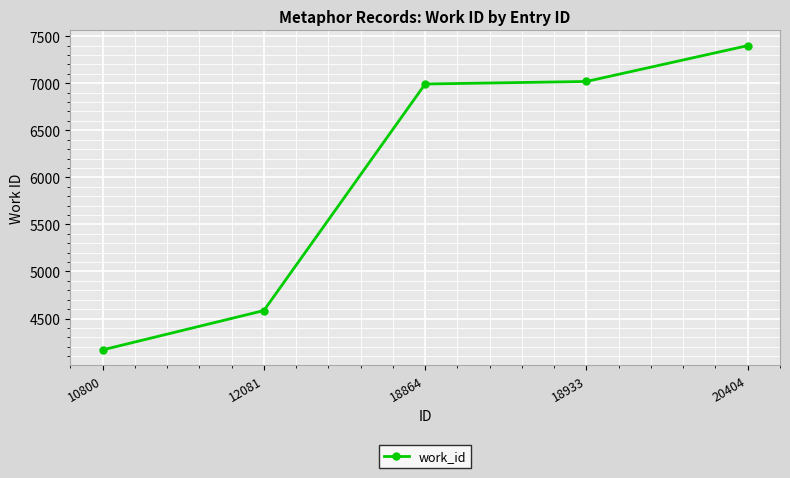

What is the change in value from 10800 to 18864?

+2825